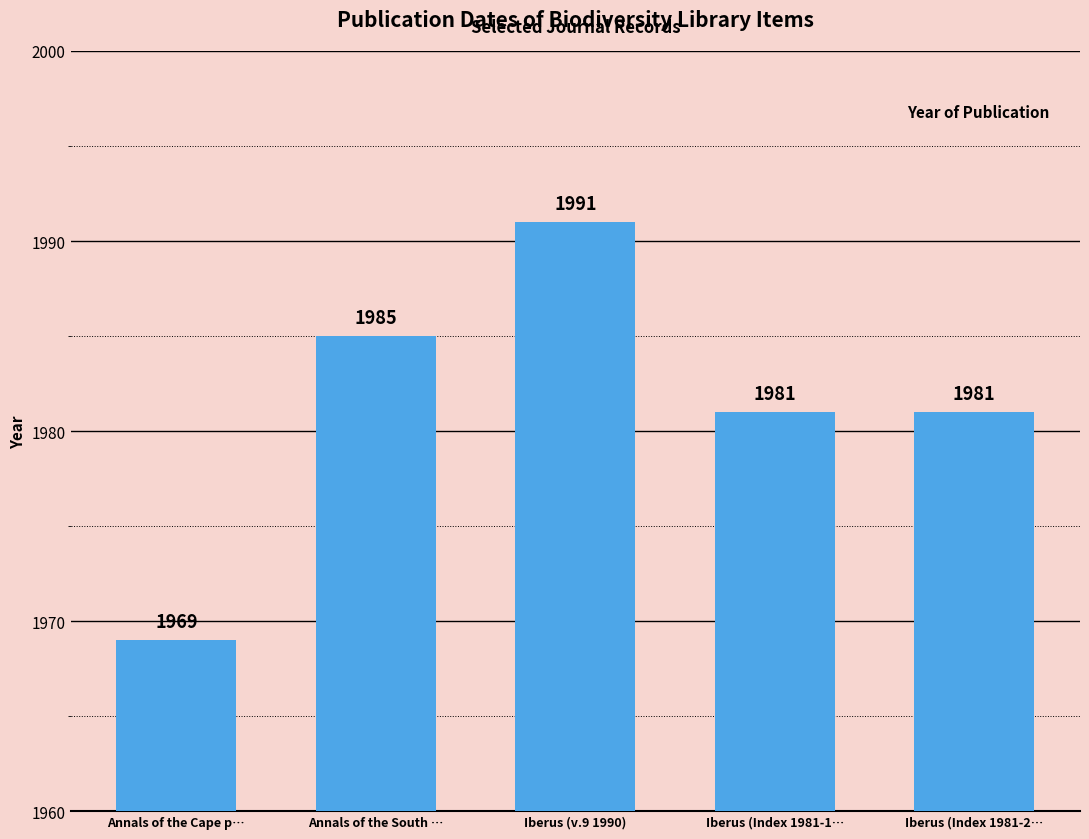

What position from the left is Annals of the South …?

2